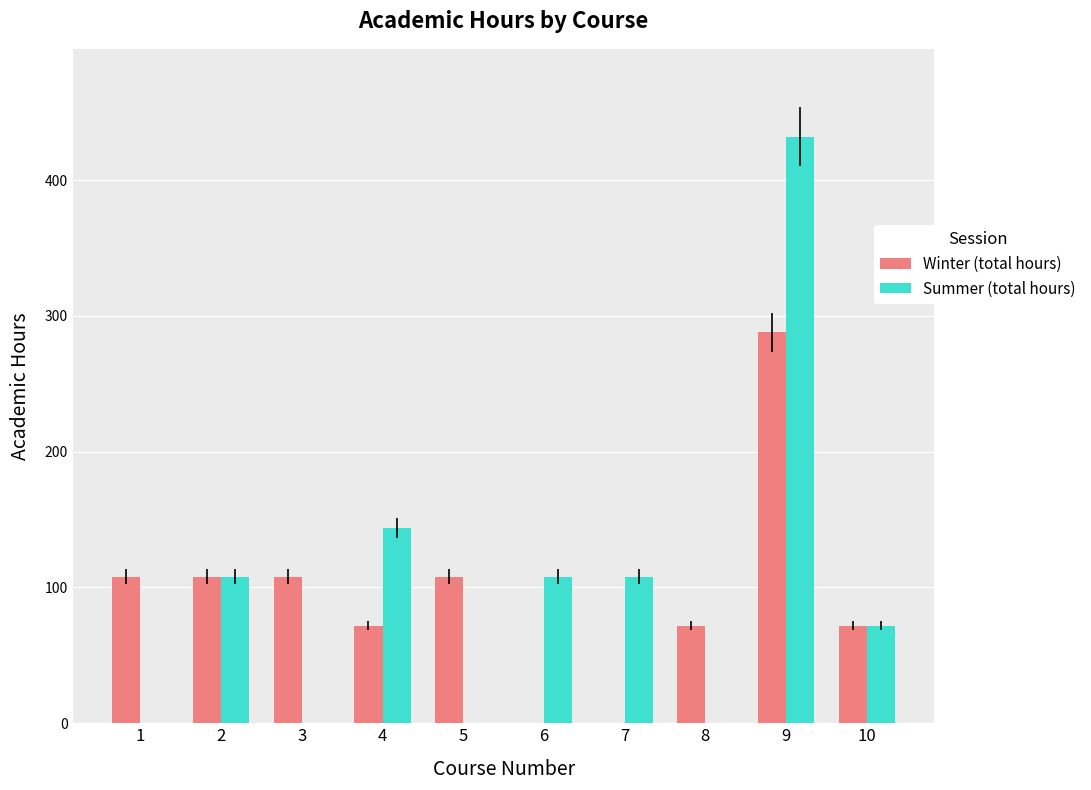

The value of Summer (total hours) at 1 is 0. True or false?

True